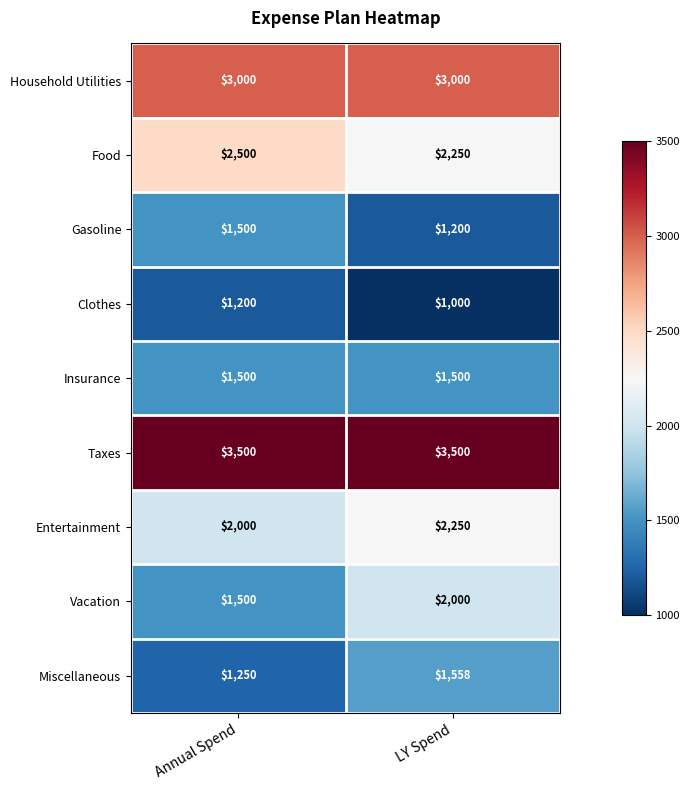

Which series has the largest total across all categories?

Taxes